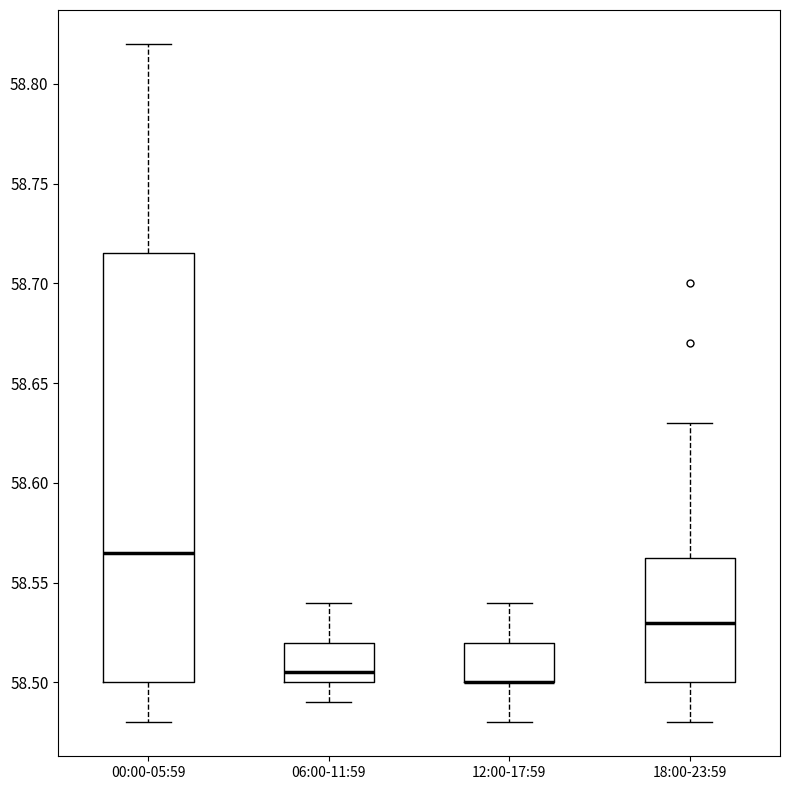

Reading left to right, read every box against the y-axis: the position of its median line, the range the box covers, and the ends of its whiskers. The values are not printed on the chart, so give them approximately, as read against the axis.

00:00-05:59: median 58.565, box 58.500 to 58.715, whiskers 58.480 to 58.820
06:00-11:59: median 58.505, box 58.500 to 58.520, whiskers 58.490 to 58.540
12:00-17:59: median 58.500 (drawn on the box's lower edge), box 58.500 to 58.520, whiskers 58.480 to 58.540
18:00-23:59: median 58.530, box 58.500 to 58.565, whiskers 58.480 to 58.630